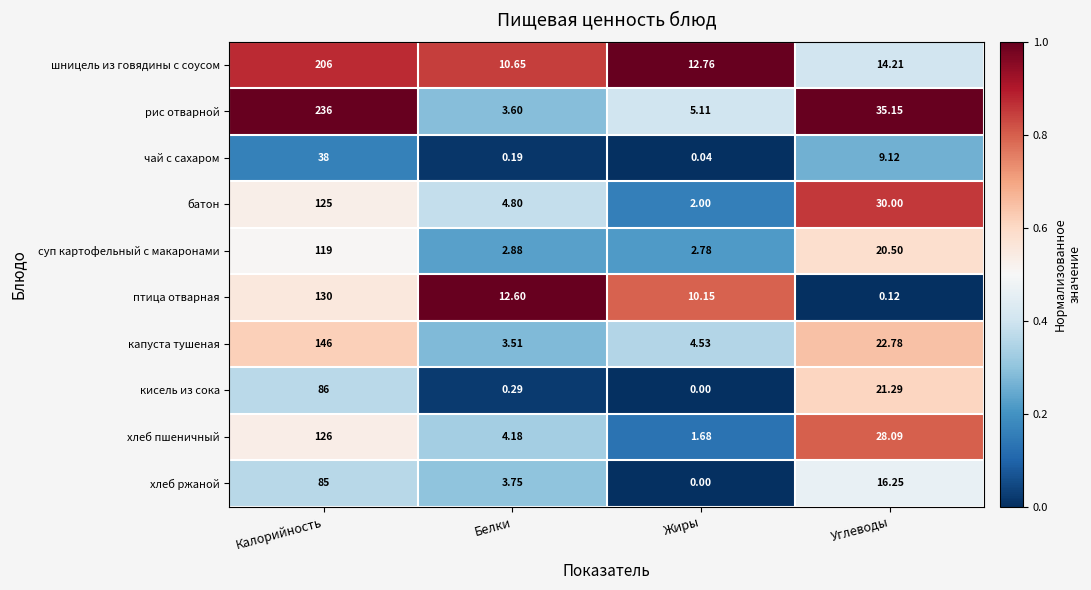

Between Калорийность and Жиры, which series saw the biggest shift?

рис отварной